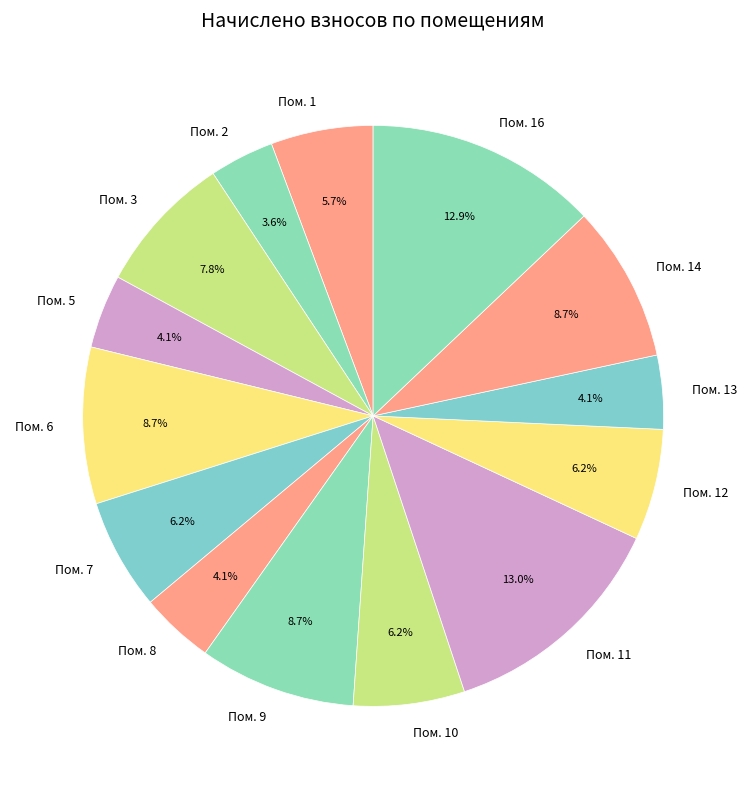

What is the smallest slice in the pie chart?

Пом. 2